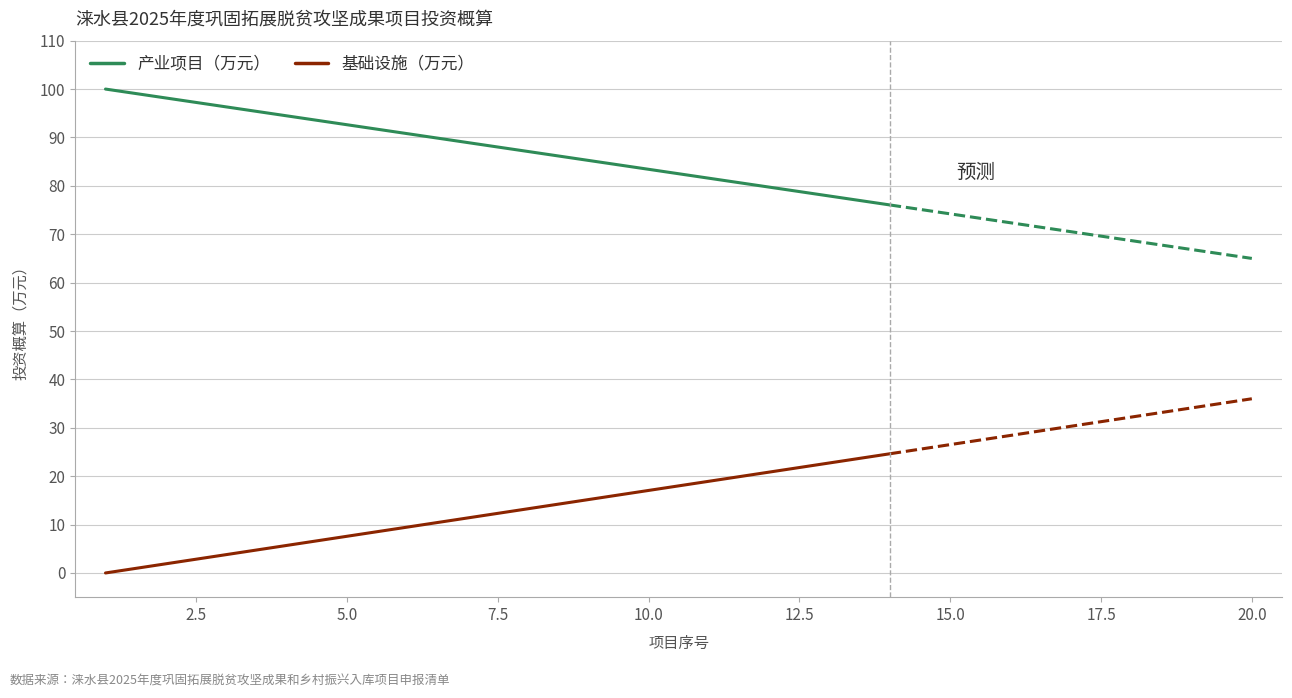

The value of 产业项目（万元） at 10.0 is 83.4. True or false?

True